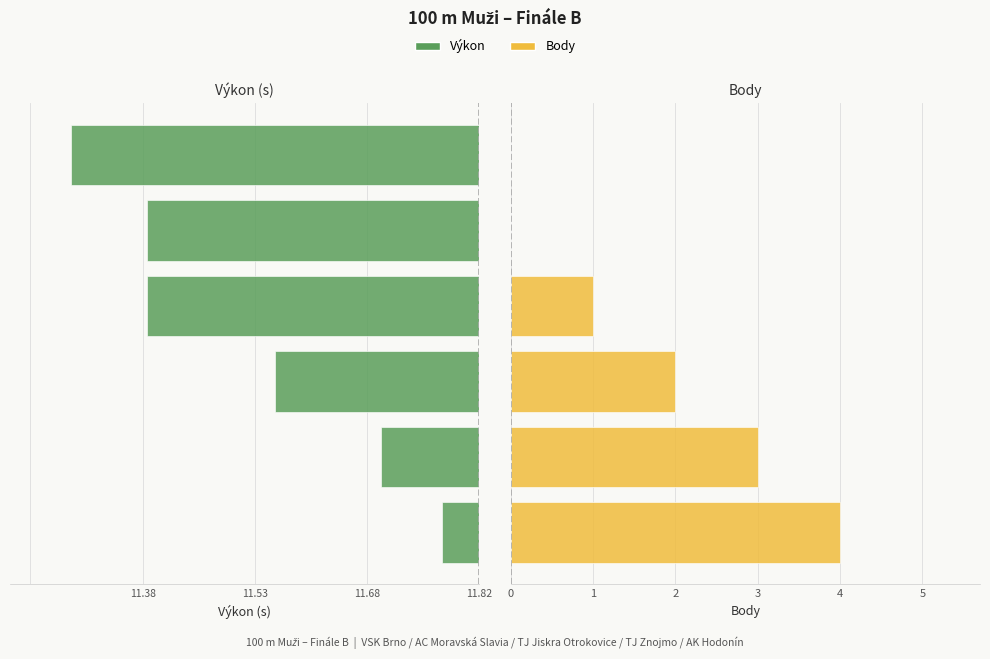

What is the value of the Body bar at the 4th from the left?

1.0